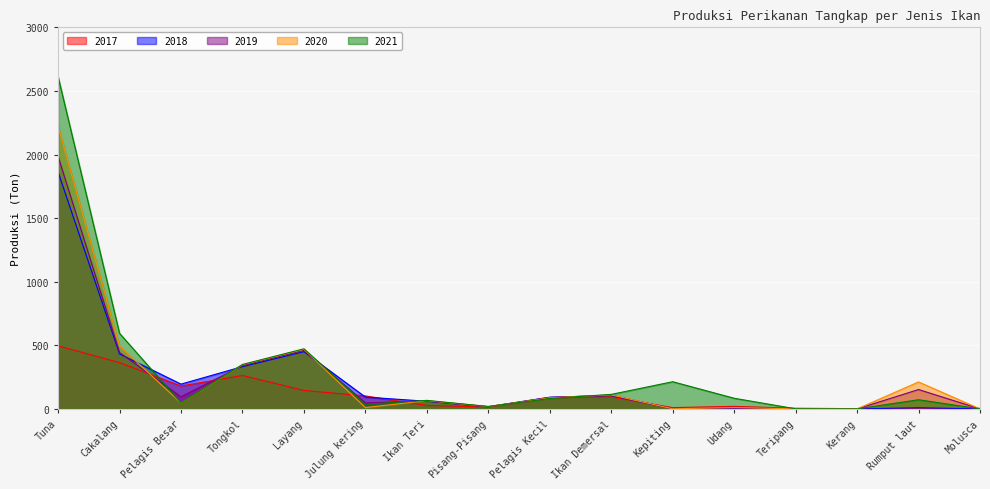

Which category has the lowest value in the 2021 series?

Kerang